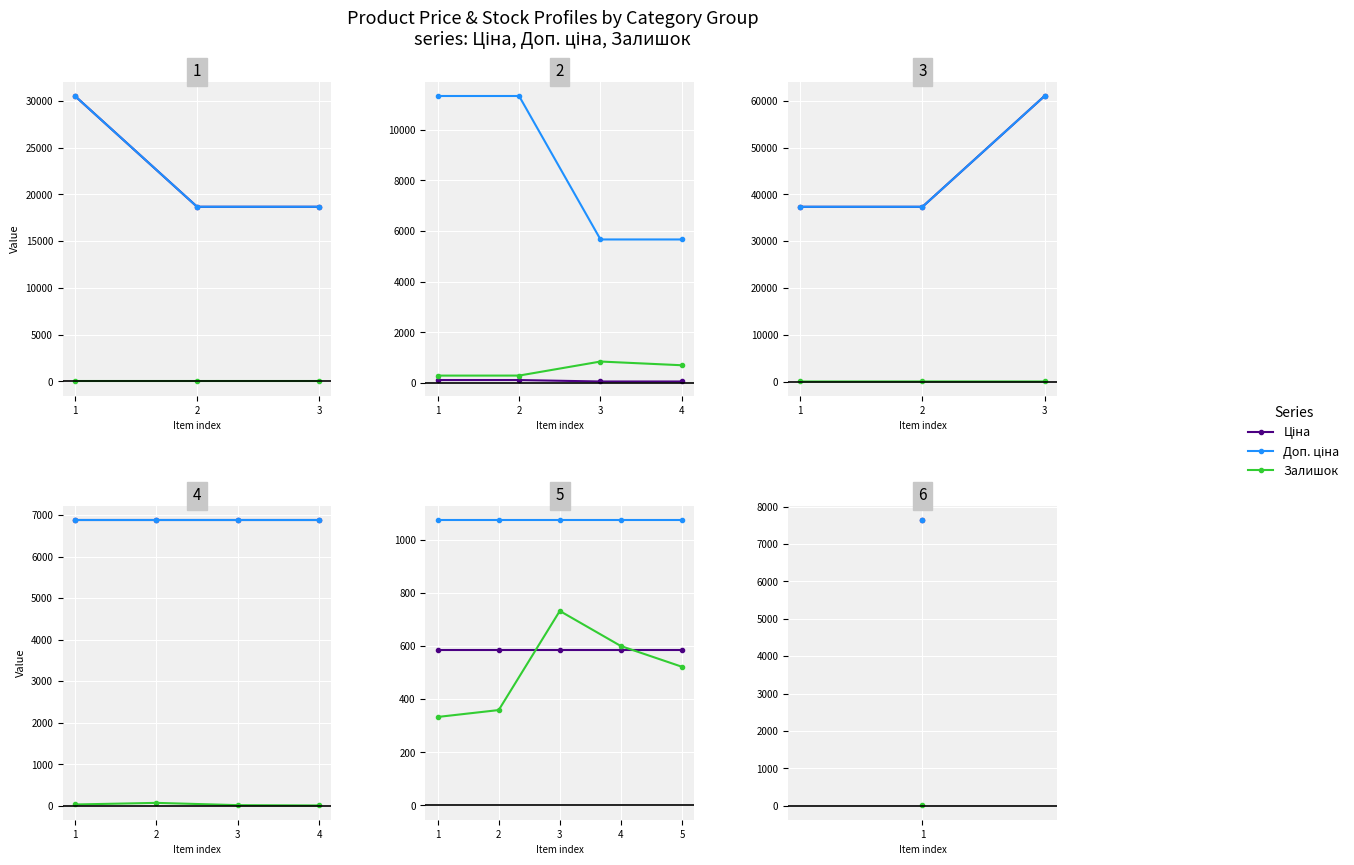

Between which two adjacent categories do Залишок and Ціна first intersect?

2 and 3